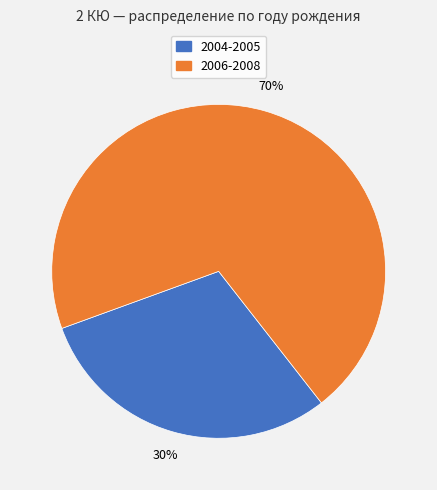

Rank the categories by value from lowest to highest.

2004-2005, 2006-2008